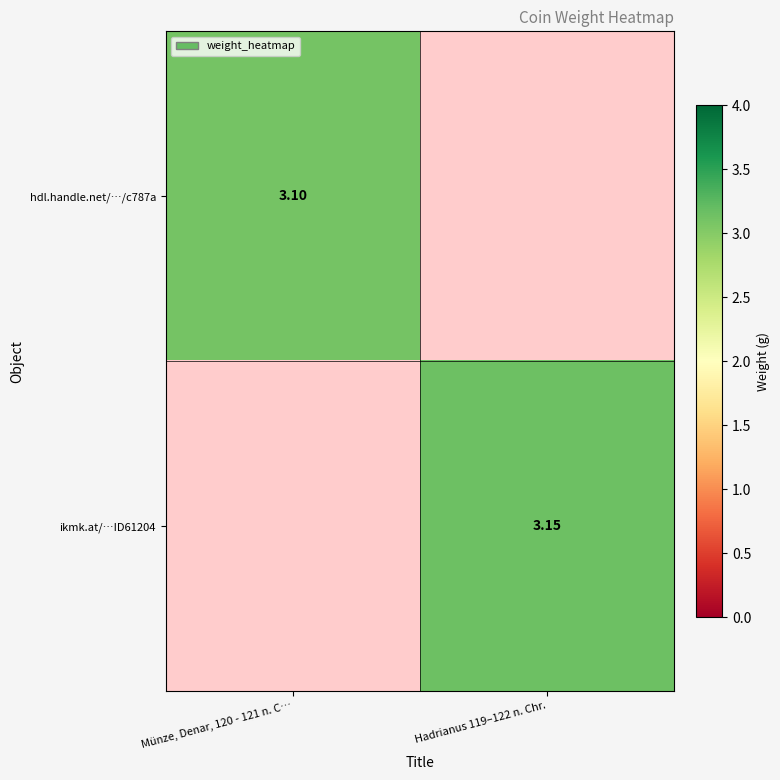

Is the value of hdl.handle.net/…/c787a at Münze, Denar, 120 - 121 n. C… greater than the value of ikmk.at/…ID61204 at Hadrianus 119–122 n. Chr.?

No